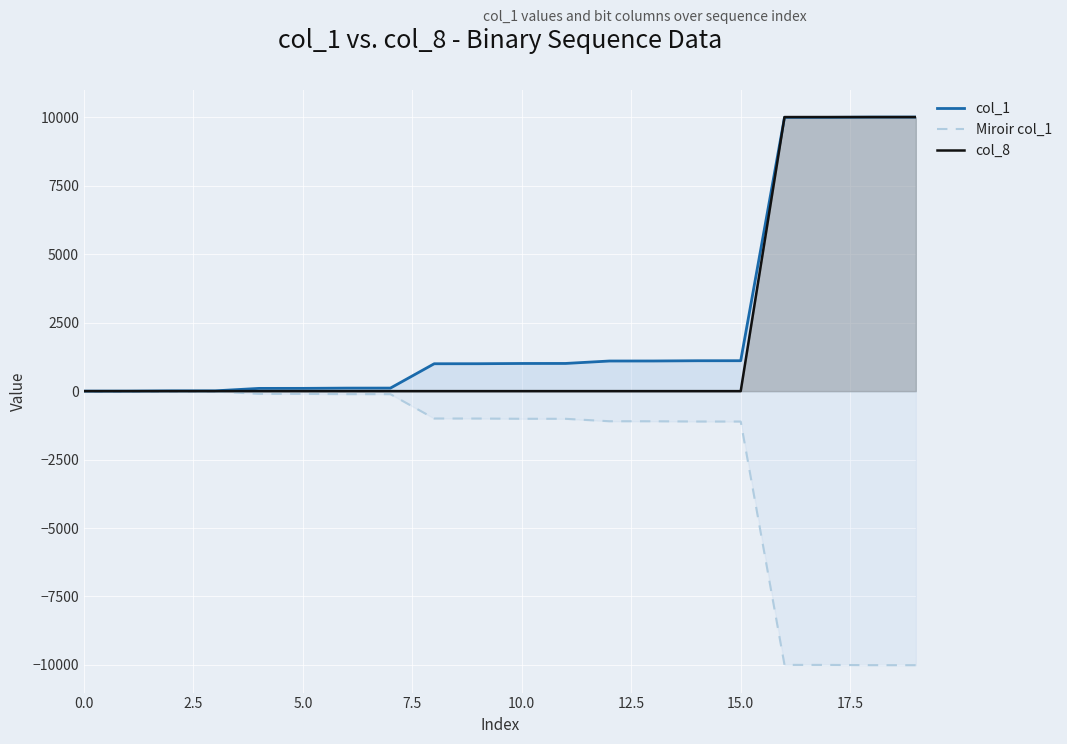

What is the sum of all col_8 values?

40044